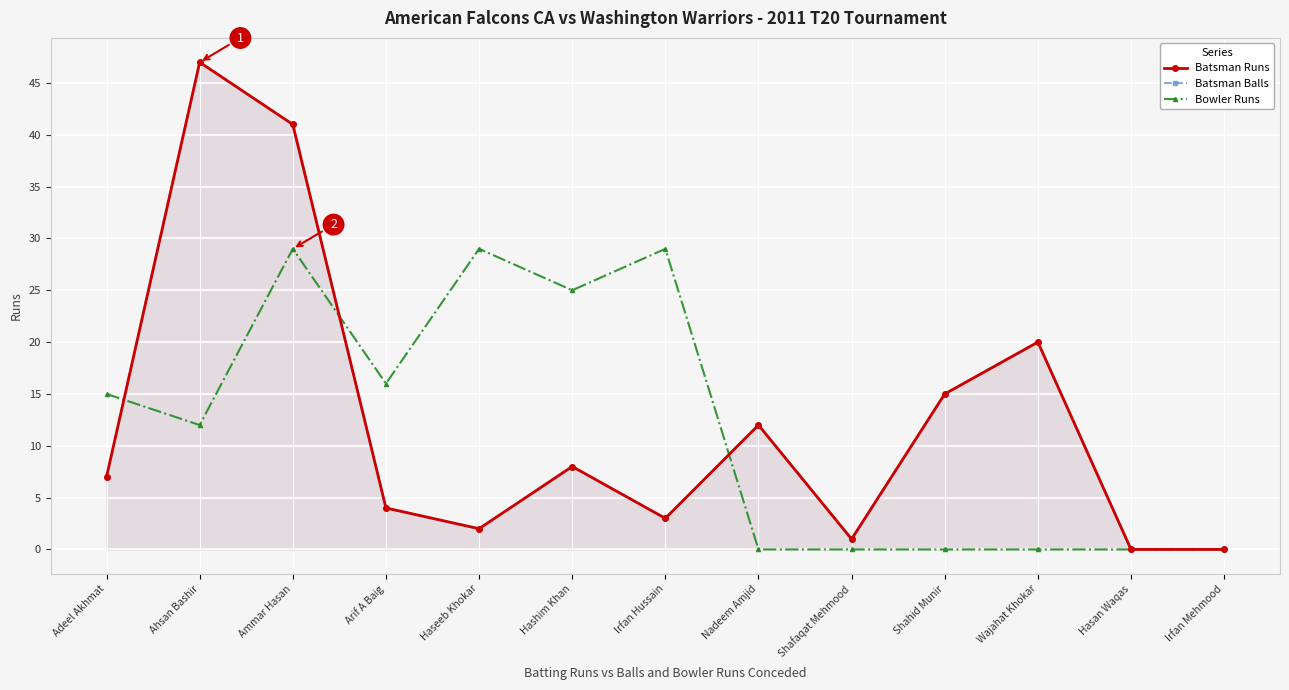

What is the difference between the highest and lowest values at Shafaqat Mehmood?

1